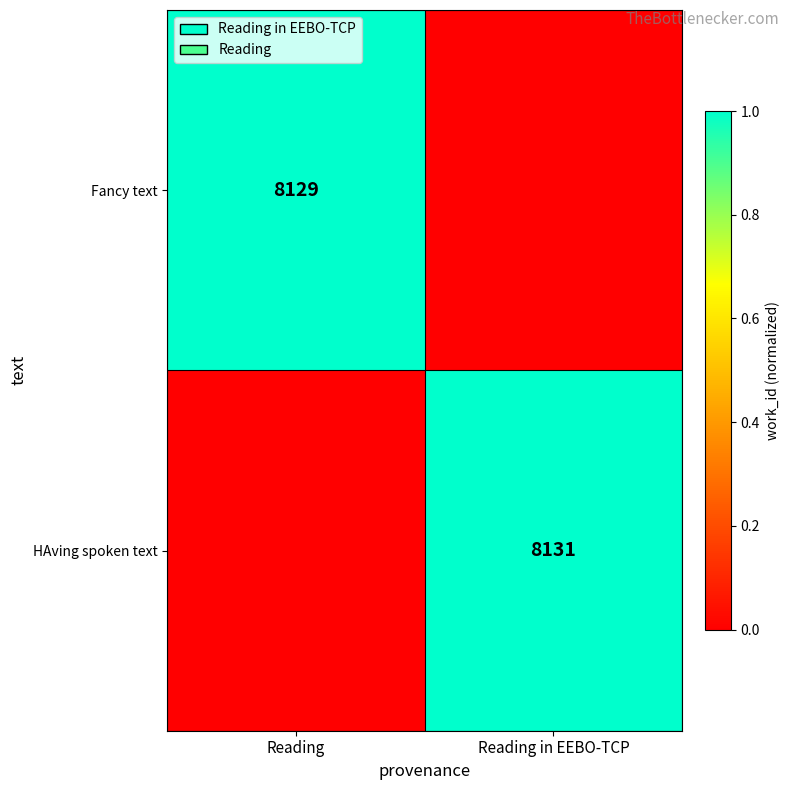

Is it true that Fancy text equals 1756 at Reading?

False